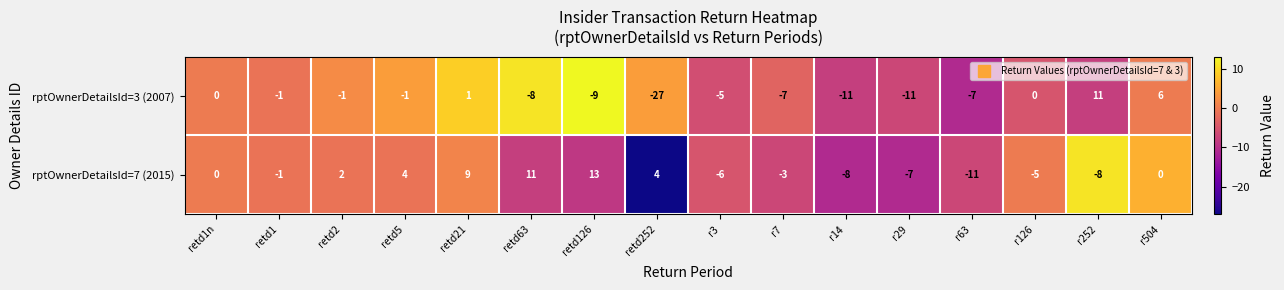

List the series in order of their peak value, highest first.

rptOwnerDetailsId=7 (2015), rptOwnerDetailsId=3 (2007)